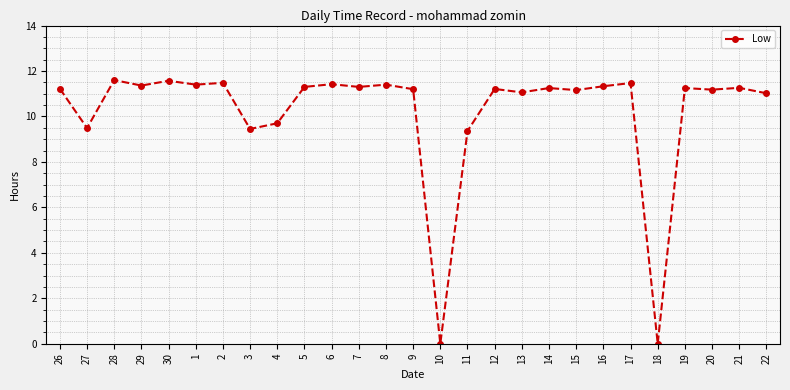

Where is the first local minimum?

27